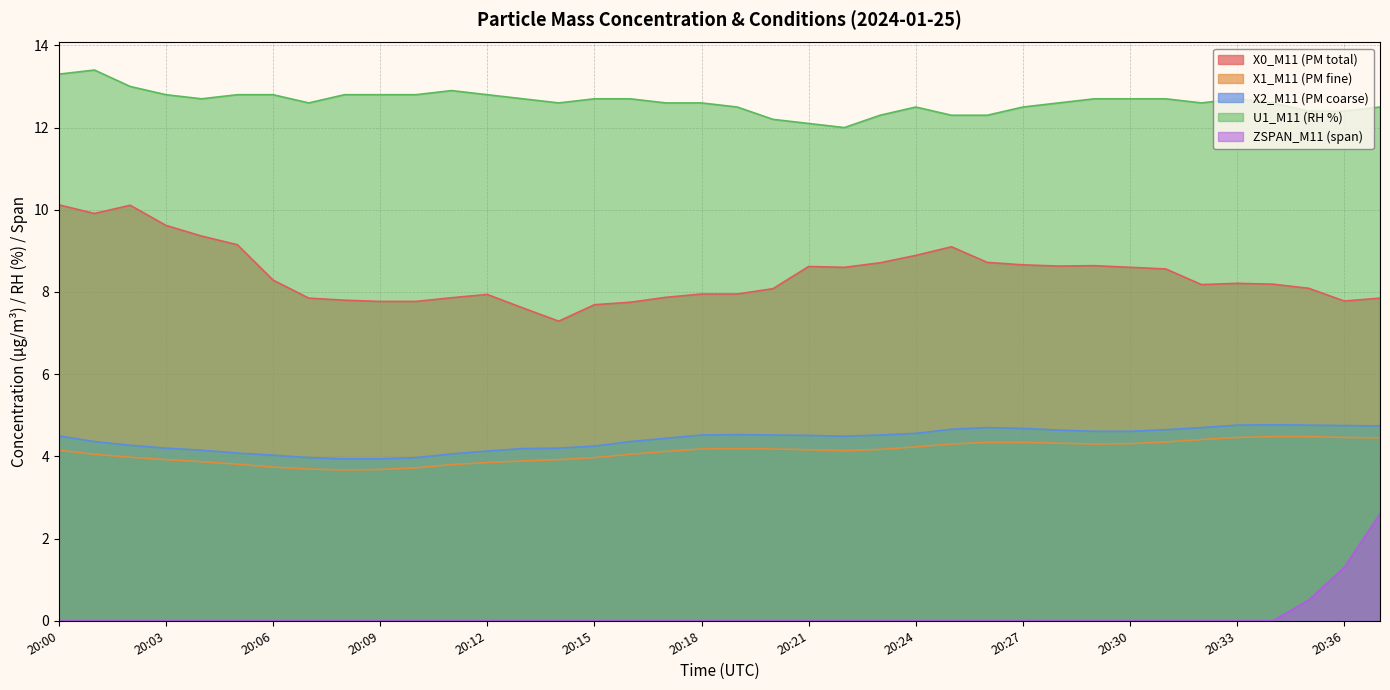

At which category is the sum across all series the highest?

20:37